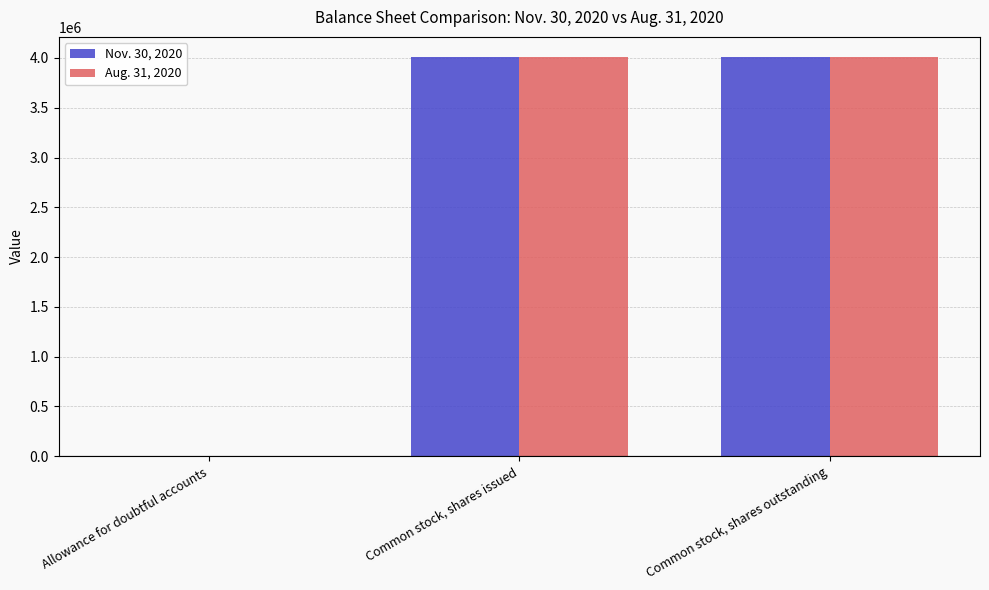

What is the greatest value displayed?

4011000